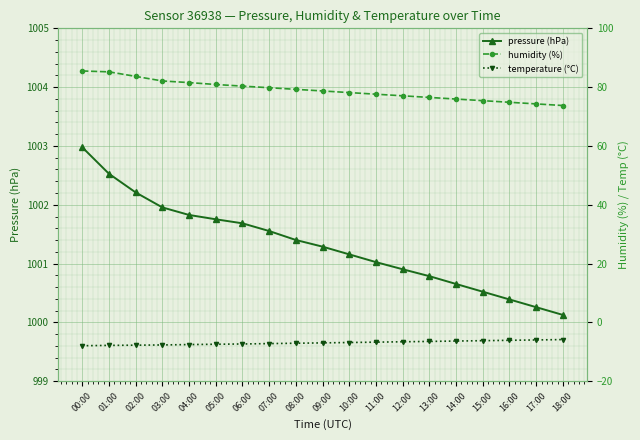

What is the total value across all series at 12:00?

1071.4